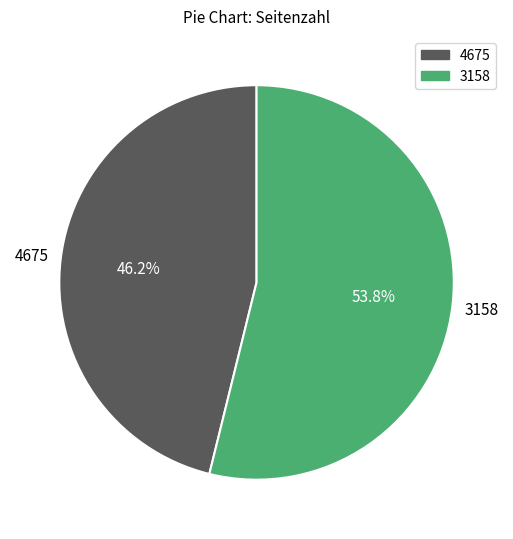

Does any single category account for the majority?

Yes